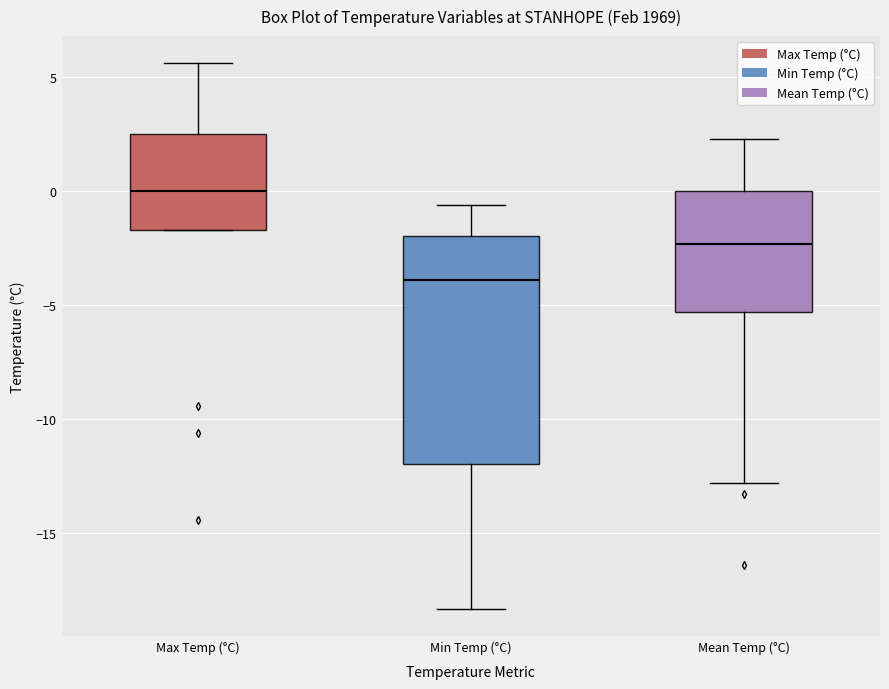

Reading left to right, read every box against the y-axis: the position of its median line, the range the box covers, and the ends of its whiskers. The values are not printed on the chart, so give them approximately, as read against the axis.

Max Temp (°C): median 0.0, box -1.5 to 2.5, whiskers -1.5 to 5.5
Min Temp (°C): median -4.0, box -12.0 to -2.0, whiskers -18.5 to -0.5
Mean Temp (°C): median -2.5, box -5.5 to 0.0, whiskers -13.0 to 2.5